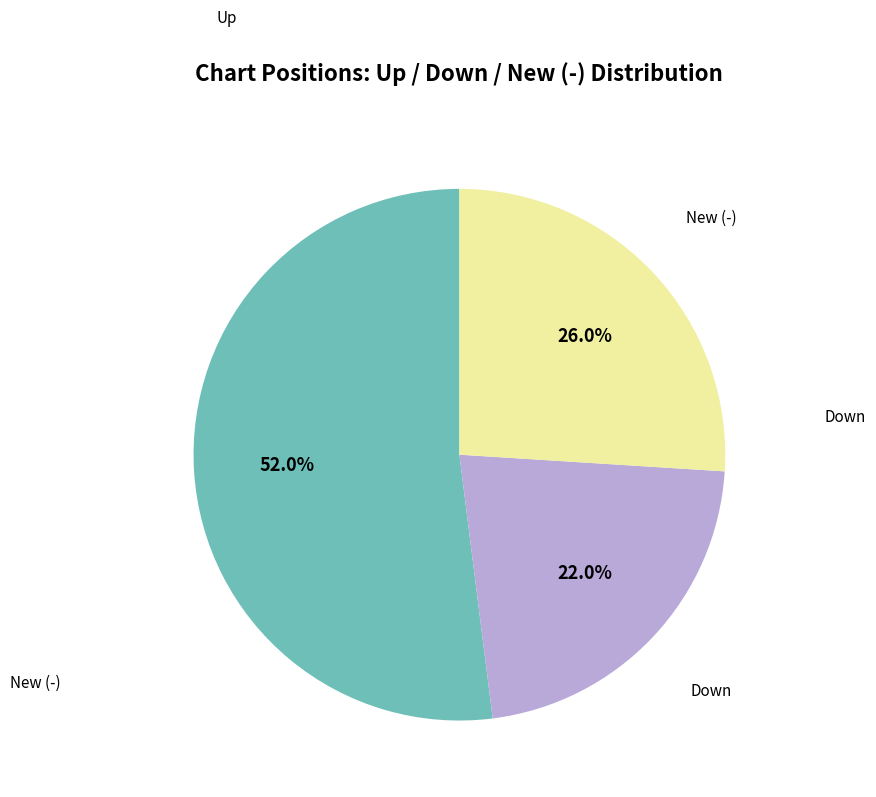

What percentage is NOT represented by Up?

48.0%